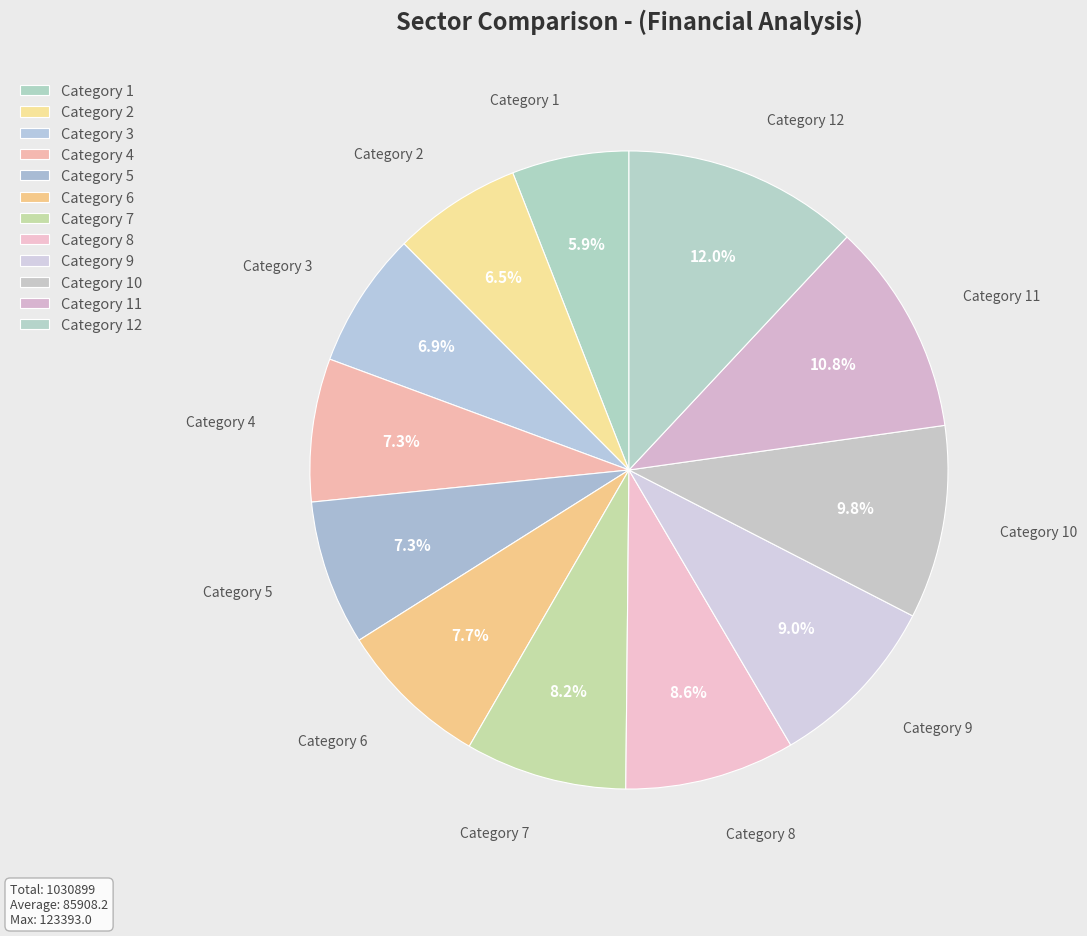

Between Category 1 and Category 11, which is larger?

Category 11